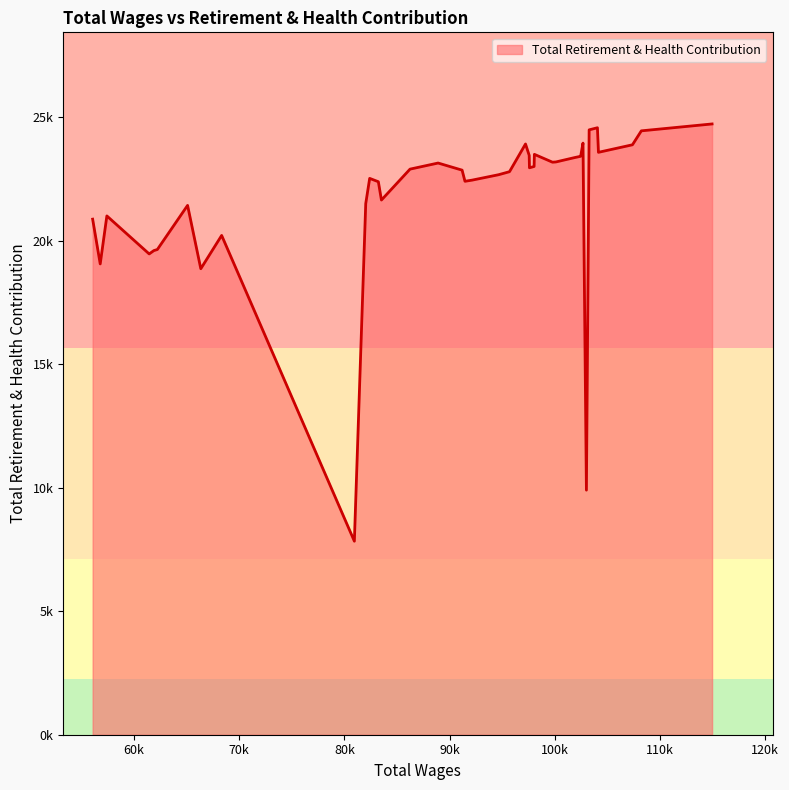

Rank the categories by value from lowest to highest.

80948, 103009, 66349, 56787, 61442, 61891, 62217, 68332, 56067, 57419, 65093, 82030, 83522, 83229, 91463, 92147, 82404, 94661, 95697, 91191, 86240, 97594, 98035, 88910, 99784, 100104, 100140, 101901, 102339, 102461, 97570, 98063, 104153, 107386, 97220, 102684, 108232, 103269, 104057, 114956